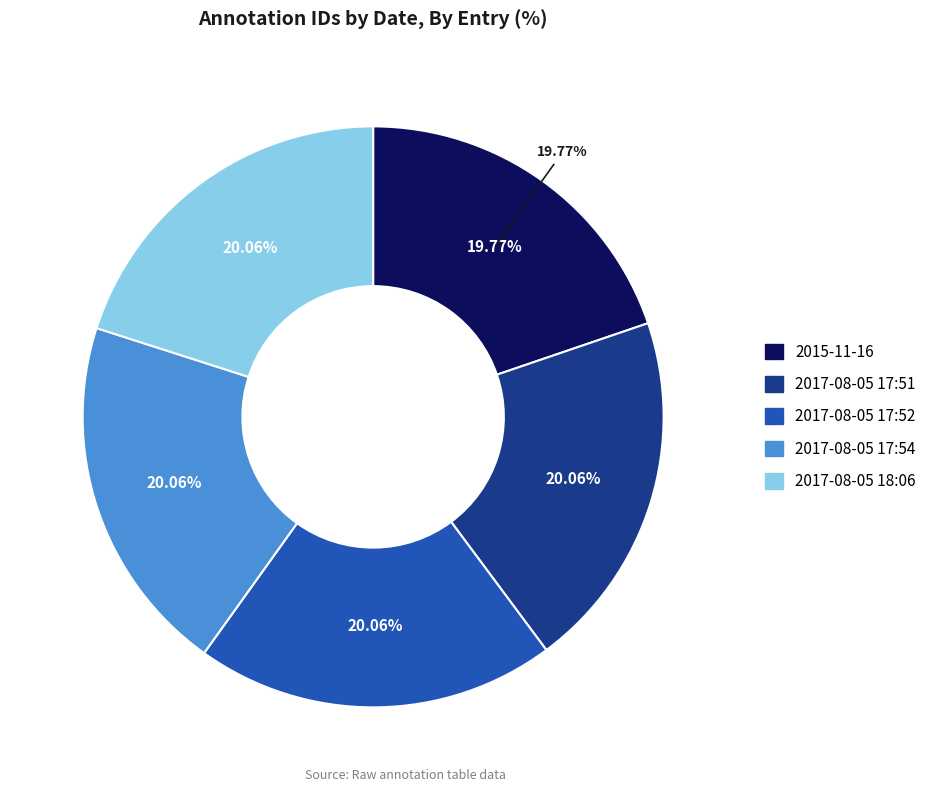

Is the sum of 2017-08-05 17:51 and 2017-08-05 17:52 greater than half?

No